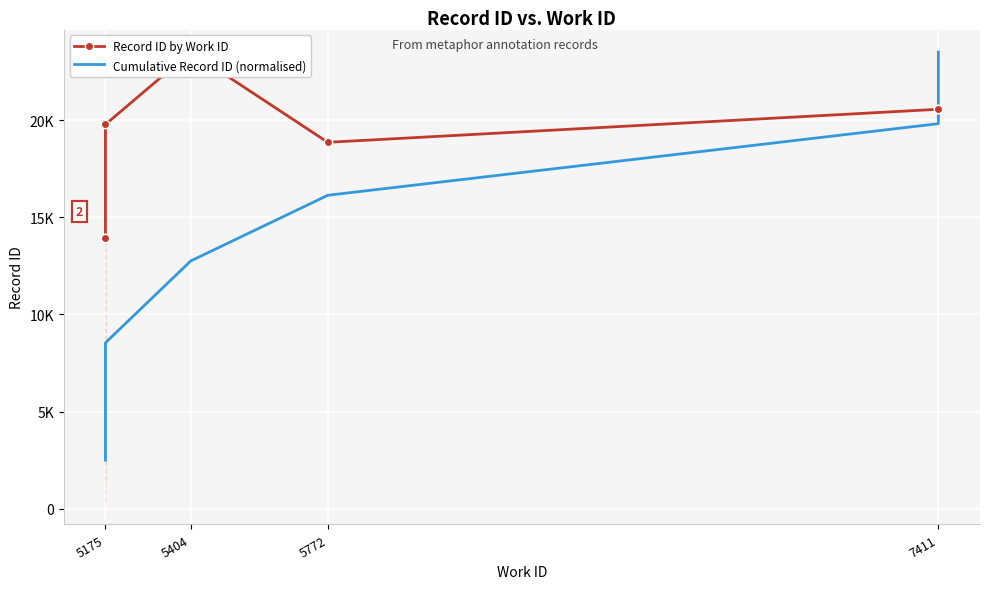

How many lines are shown in the chart?

2